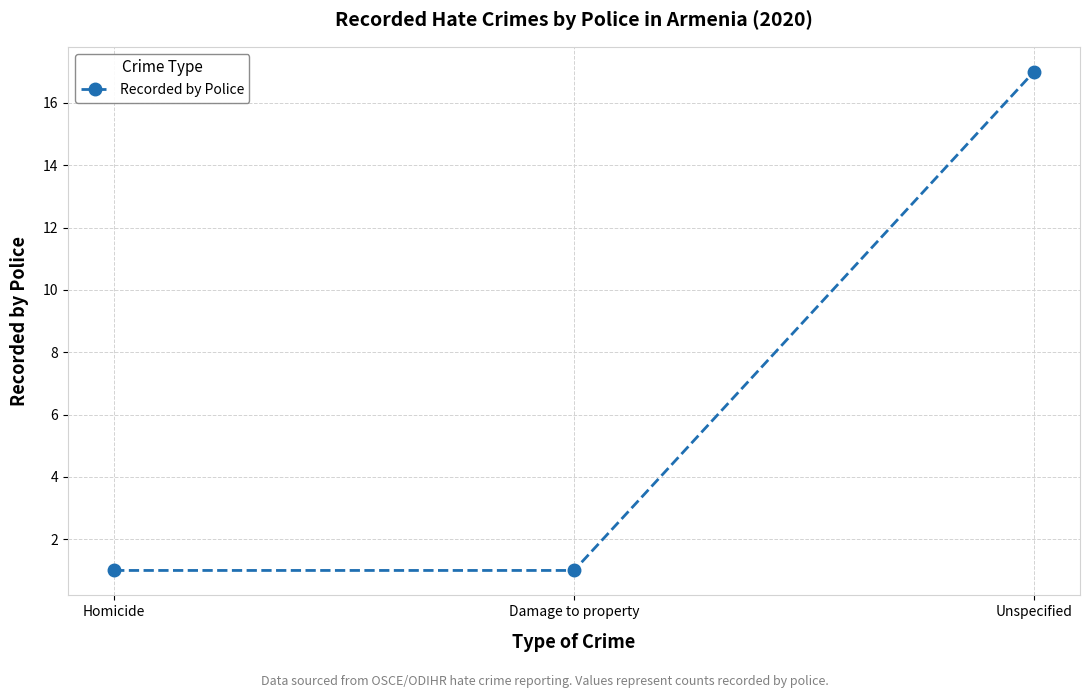

What is the difference between the maximum and minimum values?

16